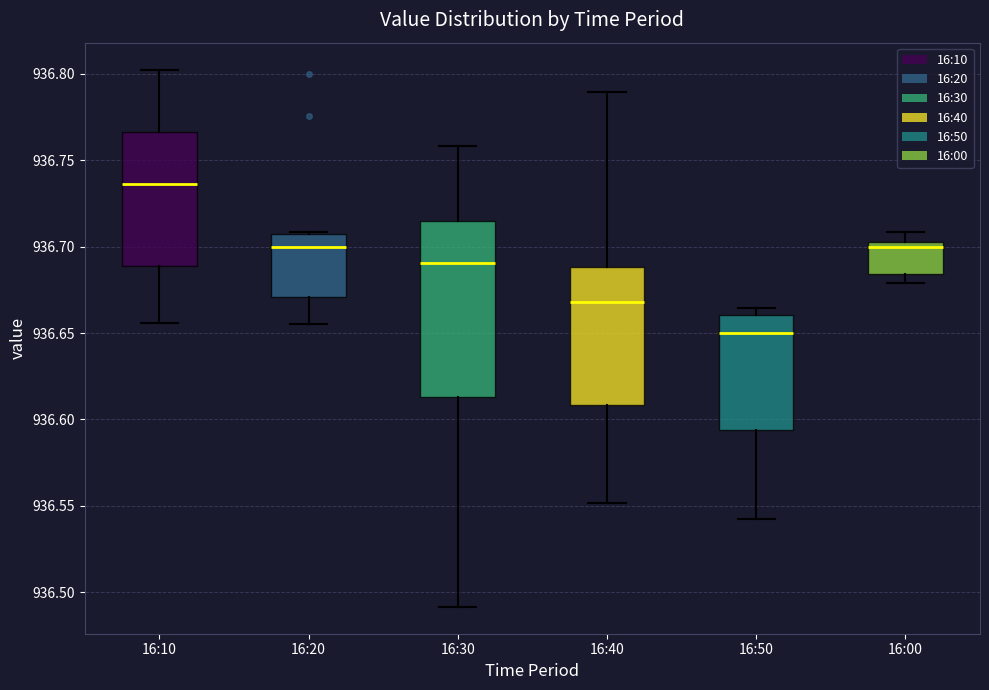

Reading left to right, transcribe this box plot: for each box, give where its median line is, the range the box spans, and where its two whiskers end, as read against the y-axis. The values are not printed on the chart, so give them approximately, as read against the axis.

16:10: median 936.735, box 936.690 to 936.765, whiskers 936.655 to 936.800
16:20: median 936.700, box 936.670 to 936.705, whiskers 936.655 to 936.710
16:30: median 936.690, box 936.615 to 936.715, whiskers 936.490 to 936.760
16:40: median 936.670, box 936.610 to 936.690, whiskers 936.550 to 936.790
16:50: median 936.650, box 936.595 to 936.660, whiskers 936.540 to 936.665
16:00: median 936.700, box 936.685 to 936.705, whiskers 936.680 to 936.710